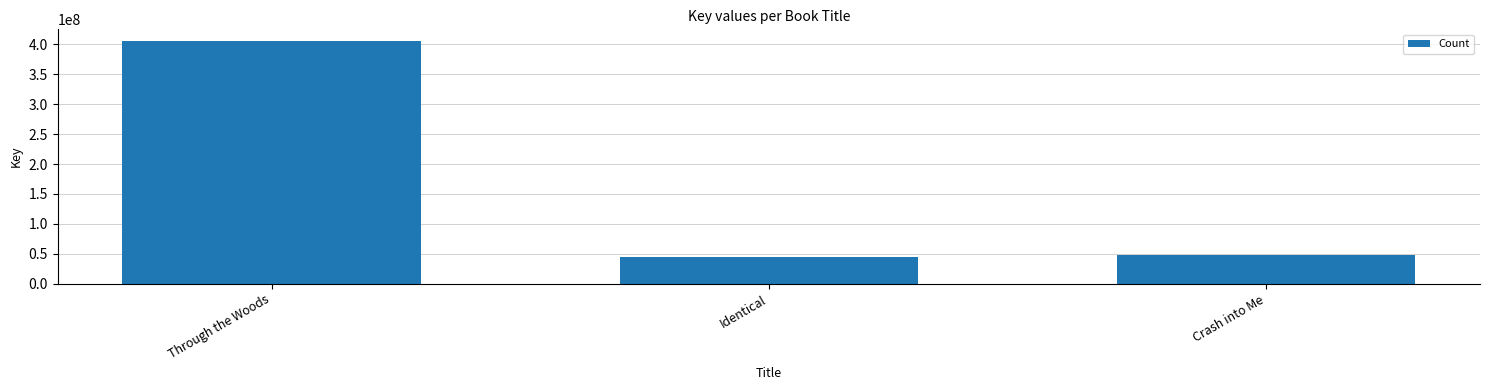

What is the sum of all values?

497445596